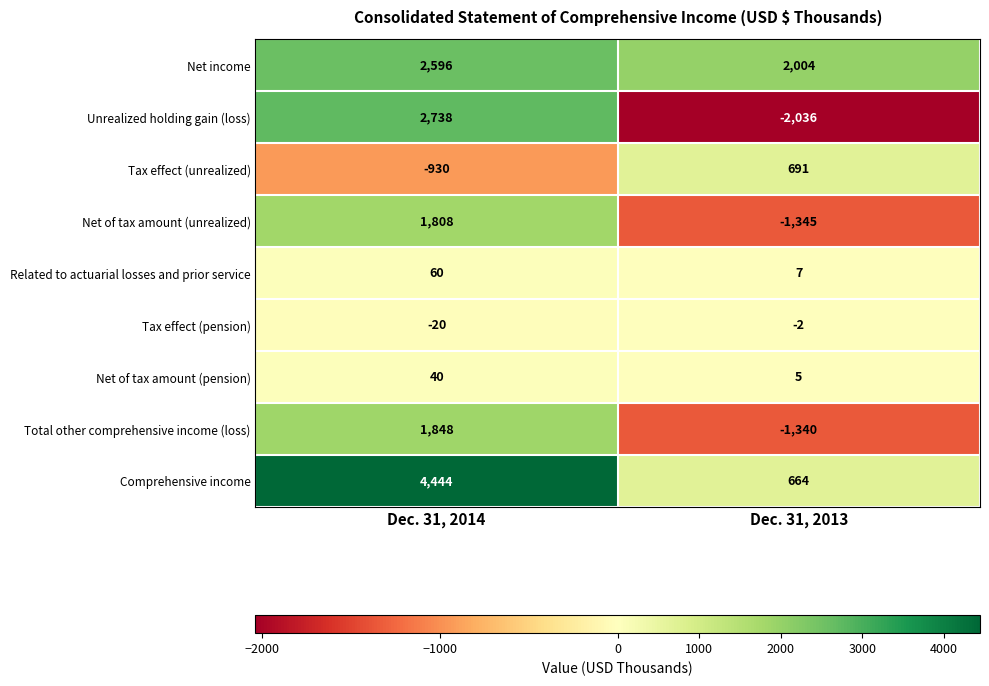

Which series has the largest range (max minus min)?

Unrealized holding gain (loss)